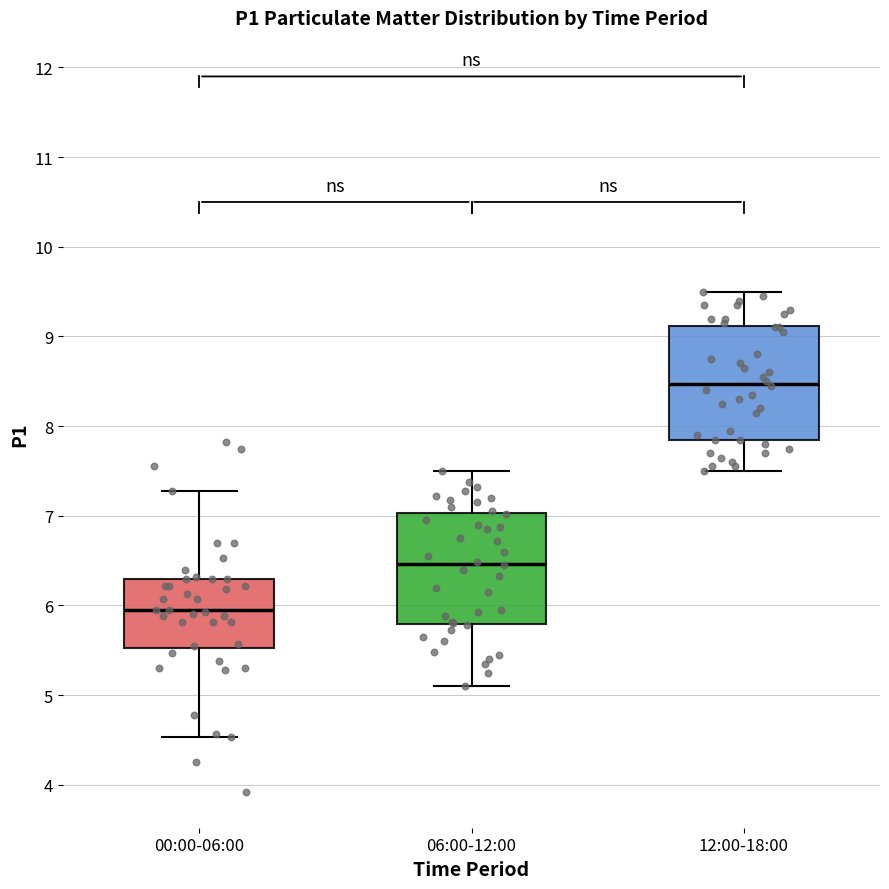

Reading left to right, read every box against the y-axis: the position of its median line, the range the box covers, and the ends of its whiskers. The values are not printed on the chart, so give them approximately, as read against the axis.

00:00-06:00: median 6.0, box 5.5 to 6.3, whiskers 4.5 to 7.3
06:00-12:00: median 6.5, box 5.8 to 7.0, whiskers 5.1 to 7.5
12:00-18:00: median 8.5, box 7.9 to 9.1, whiskers 7.5 to 9.5